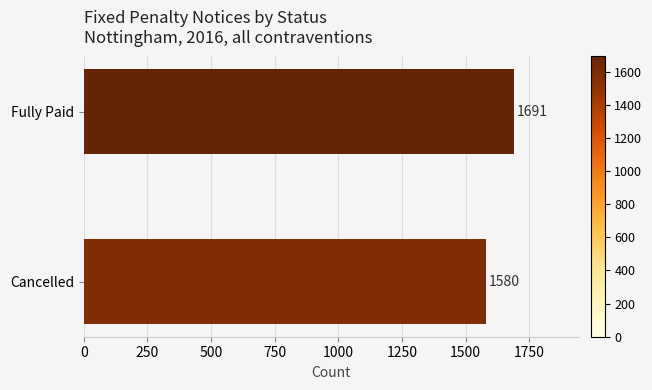

How many series are shown in this chart?

1